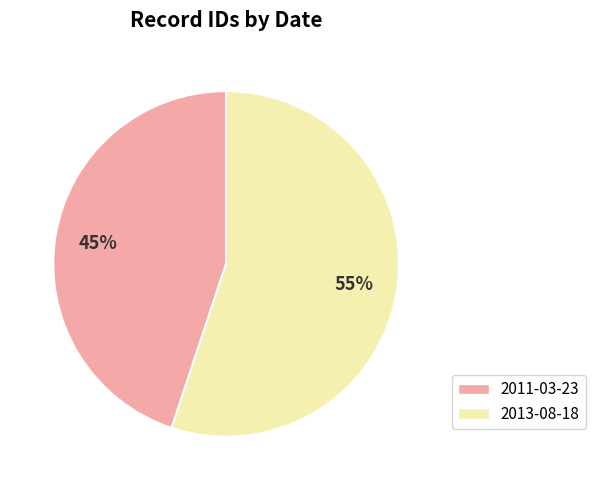

Which slice is the smallest?

2011-03-23